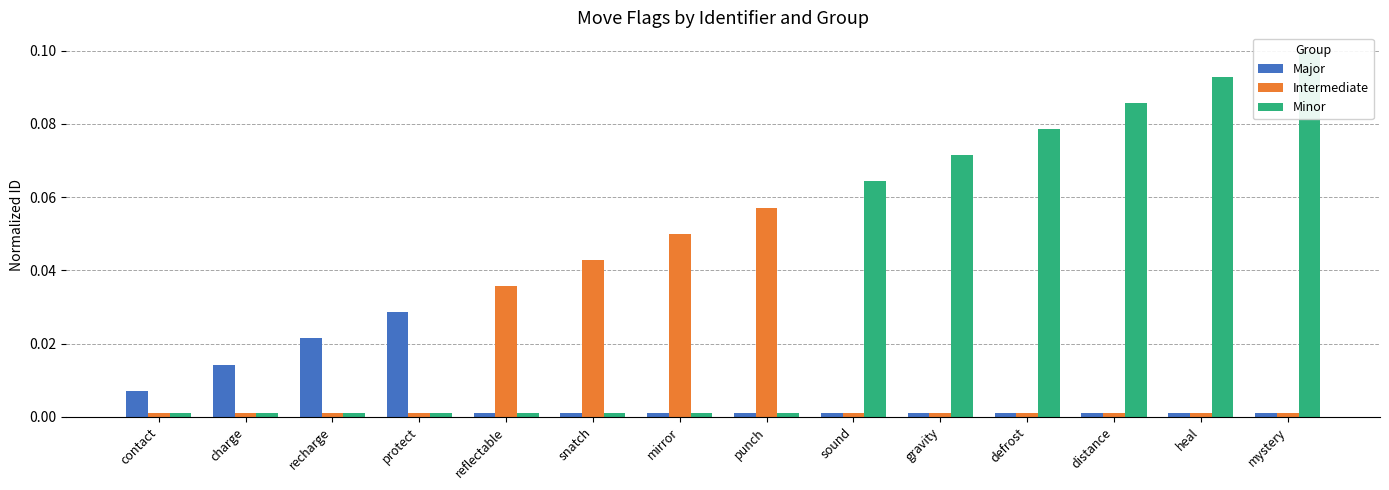

What is the label of the 9th bar from the left?

sound